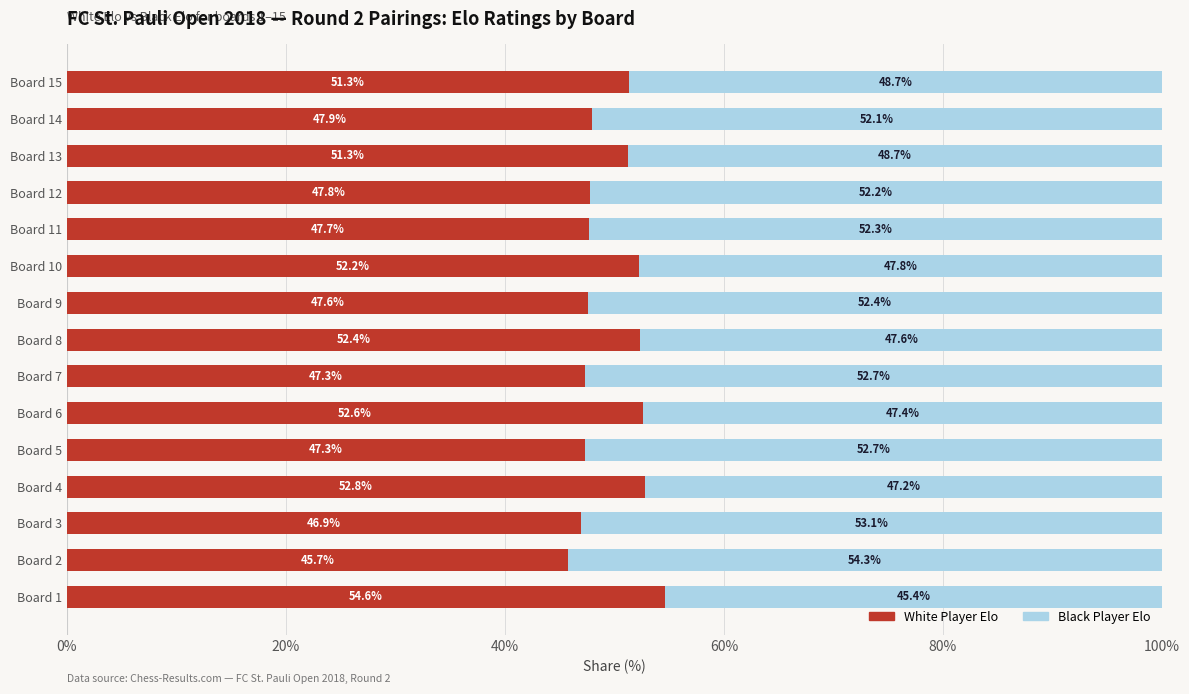

What is the total value across all series at Board 8?

100.0